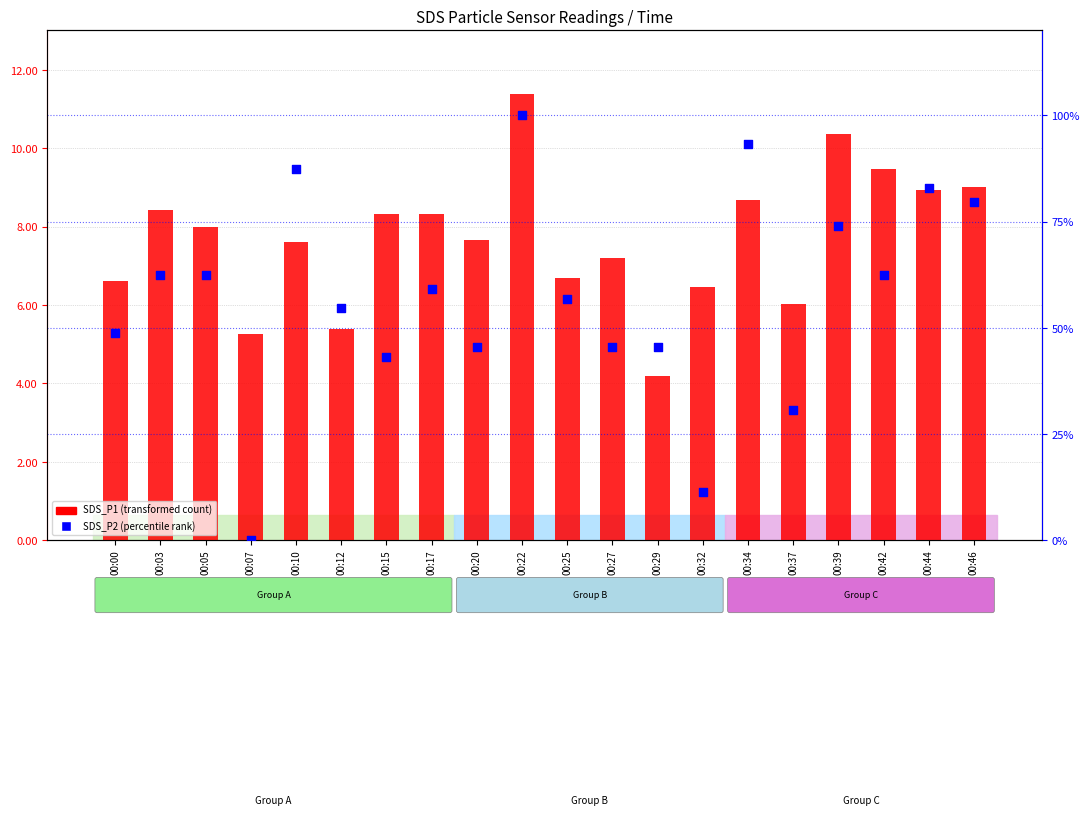

What are all the series names shown in the legend?

SDS_P1 (transformed count), SDS_P2 (percentile rank)